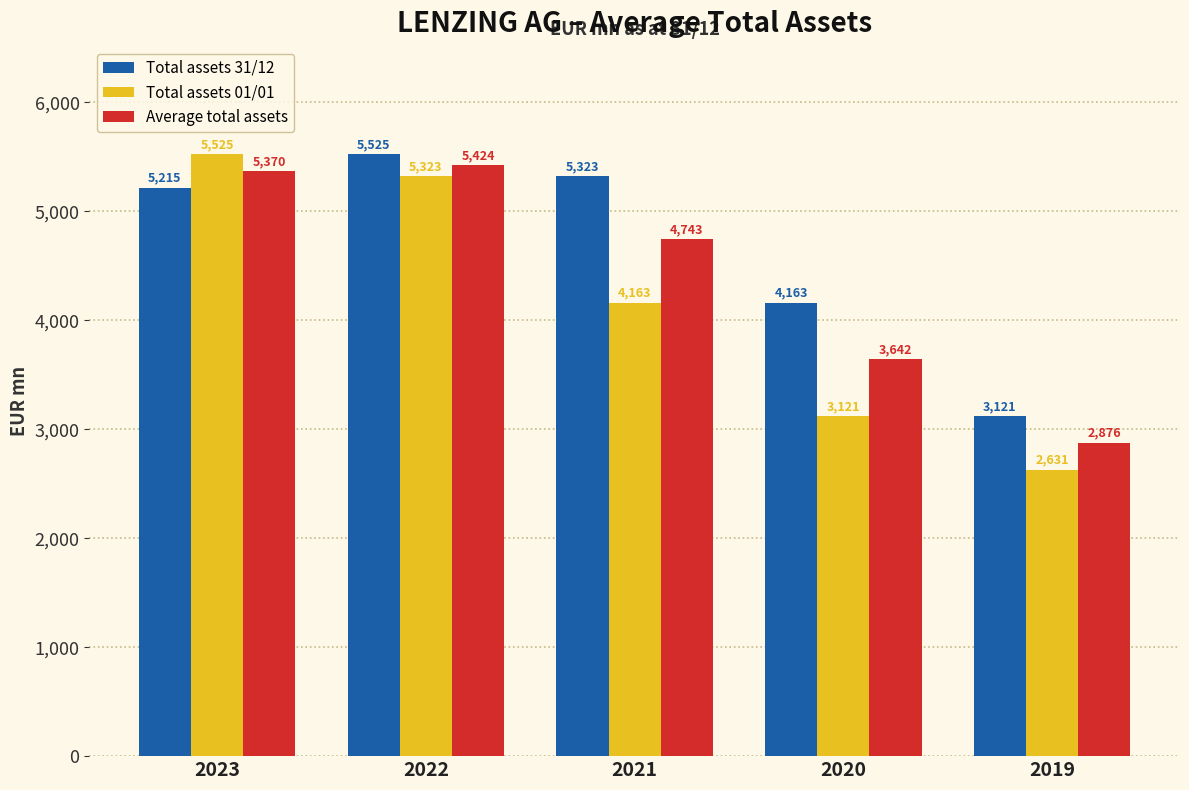

How many distinct data groups are displayed?

3